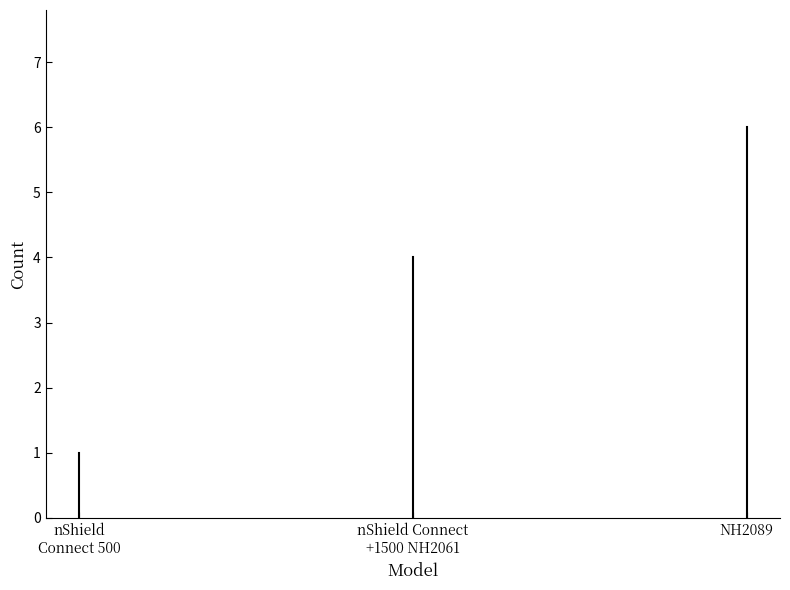

How many series are shown in this chart?

1